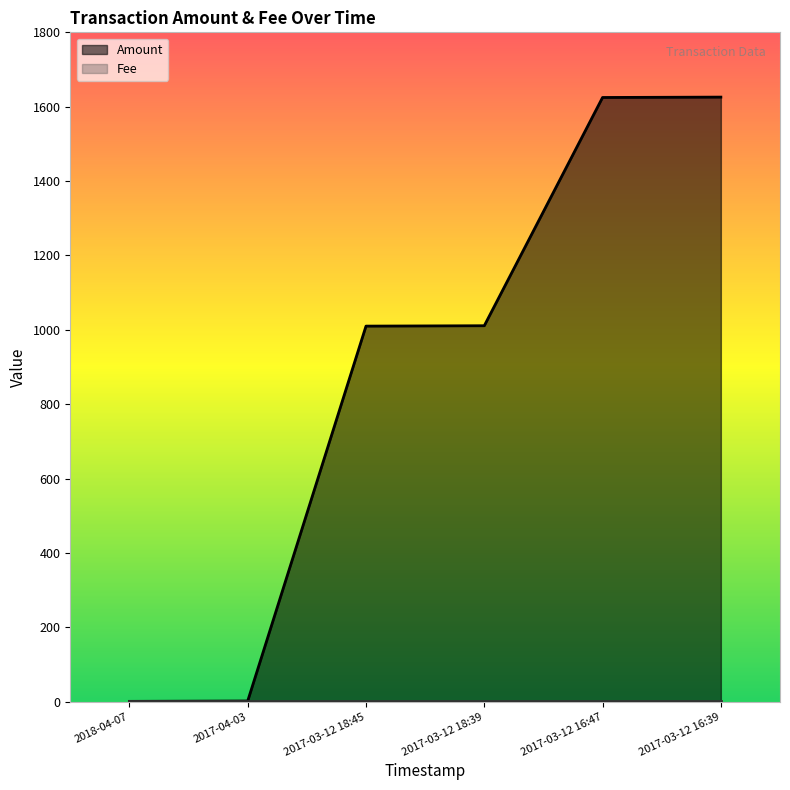

Is the value of Amount at 2017-03-12 18:45 greater than the value of Fee at 2017-03-12 16:39?

Yes